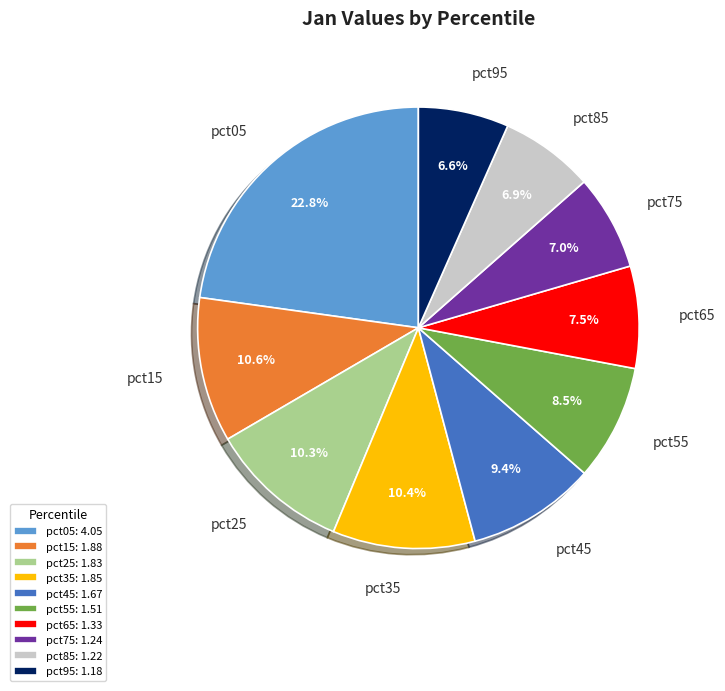

Is there a majority slice in this chart?

No